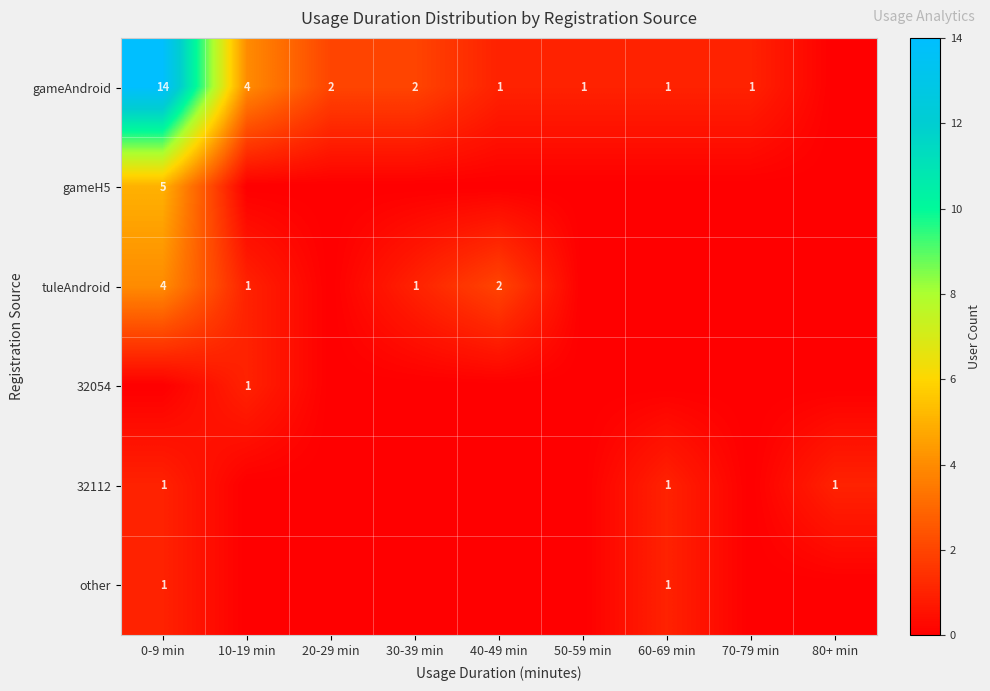

The gameAndroid series shows 2 at 50-59 min. True or false?

False